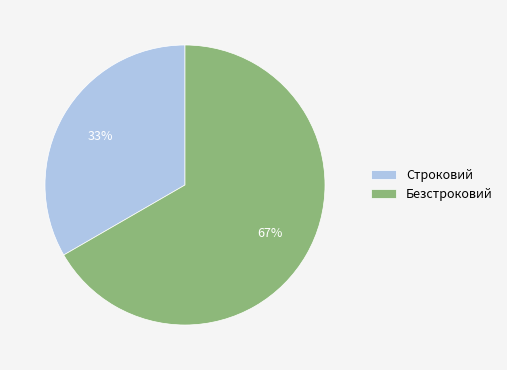

To the nearest percent, what portion does Безстроковий represent?

67%